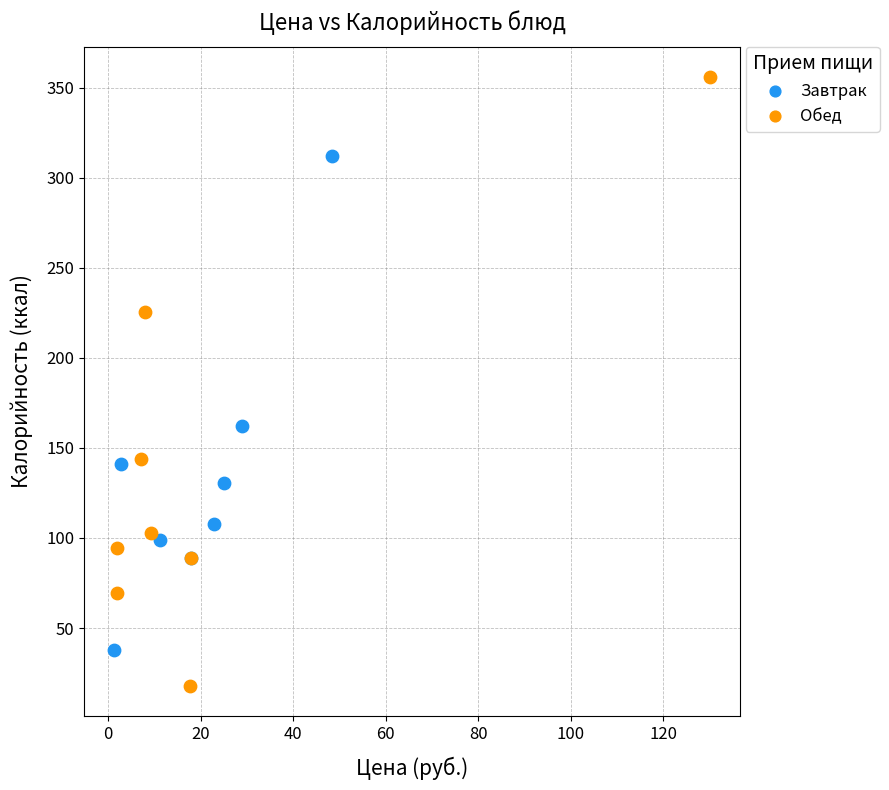

Which series contains the highest Y value?

Обед